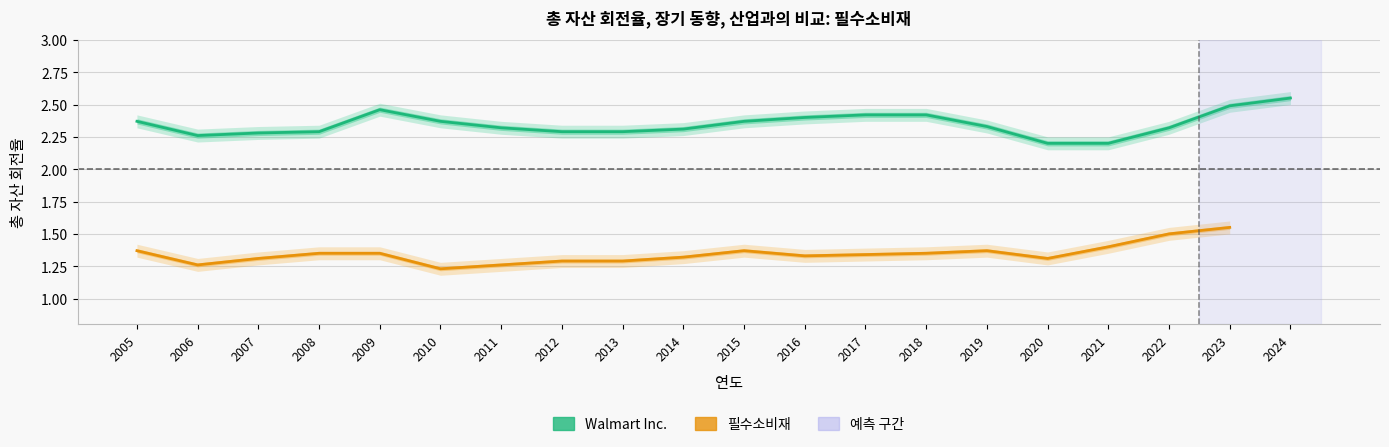

Count the 필수소비재 values in the range 1 to 2.

19